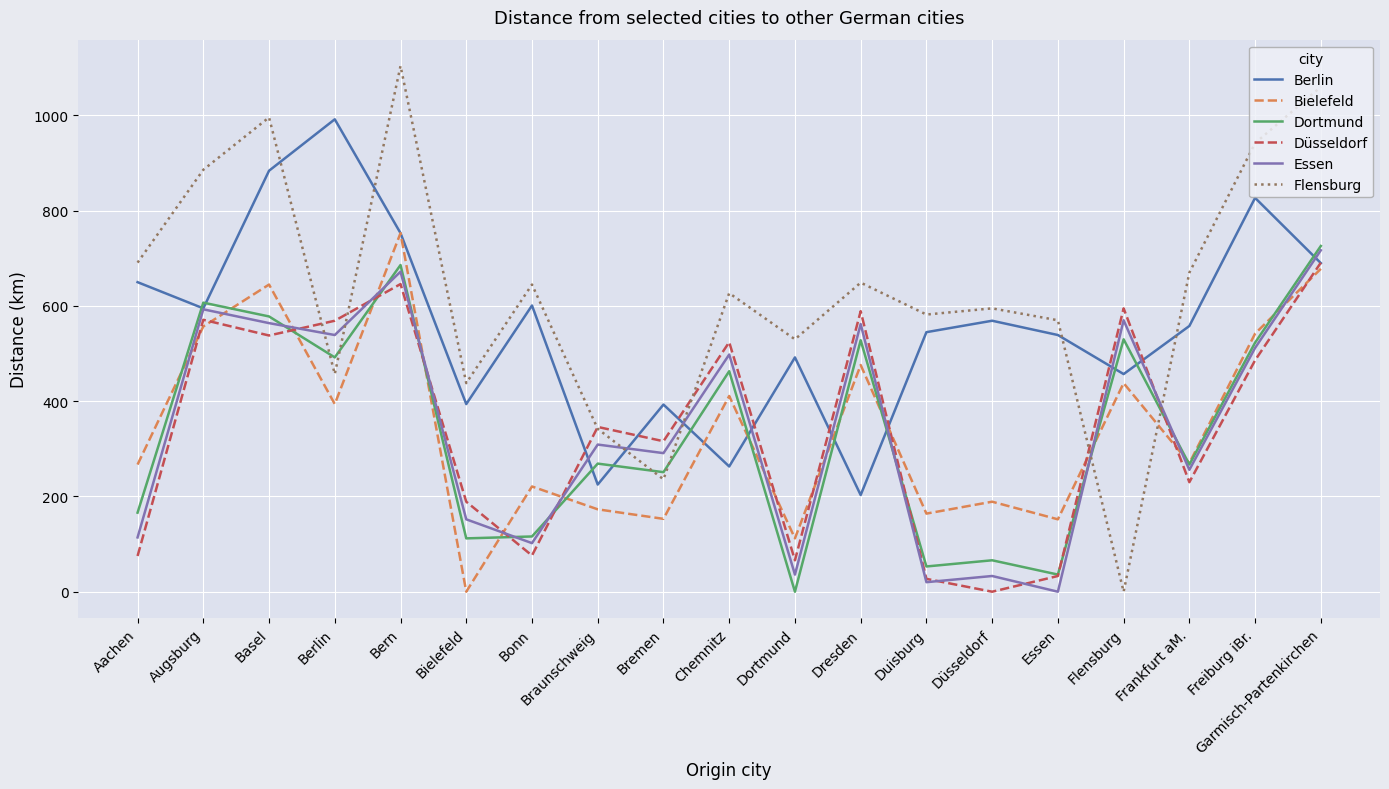

Where does the Flensburg series first go above 627?

Aachen